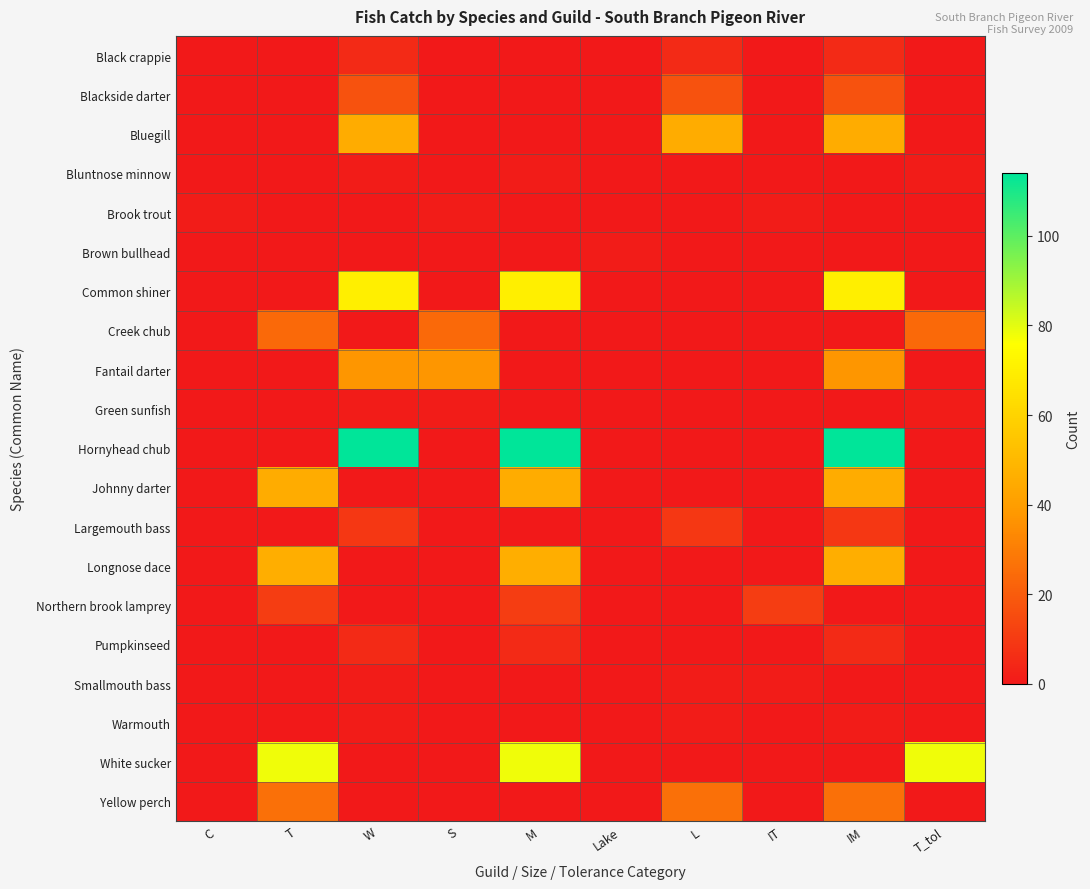

Which series has the largest range (max minus min)?

Hornyhead chub